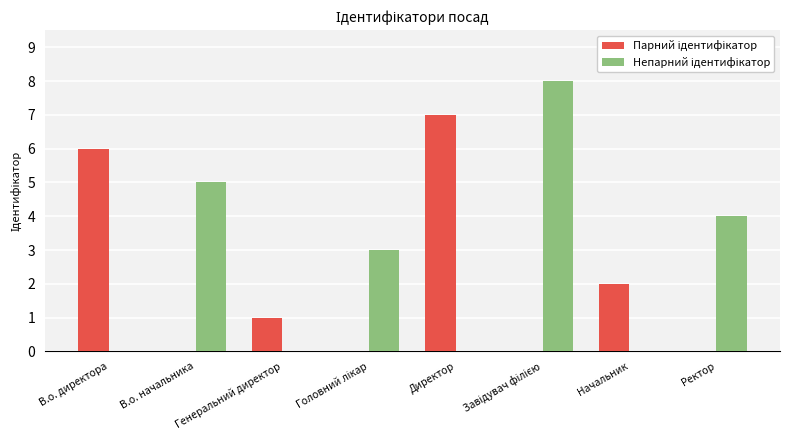

What is the maximum value shown in the chart?

8